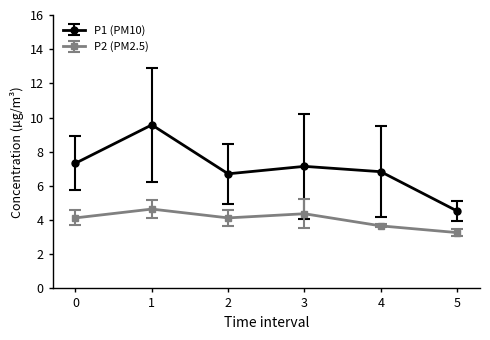

True or false: P1 (PM10) and P2 (PM2.5) cross at least once.

False